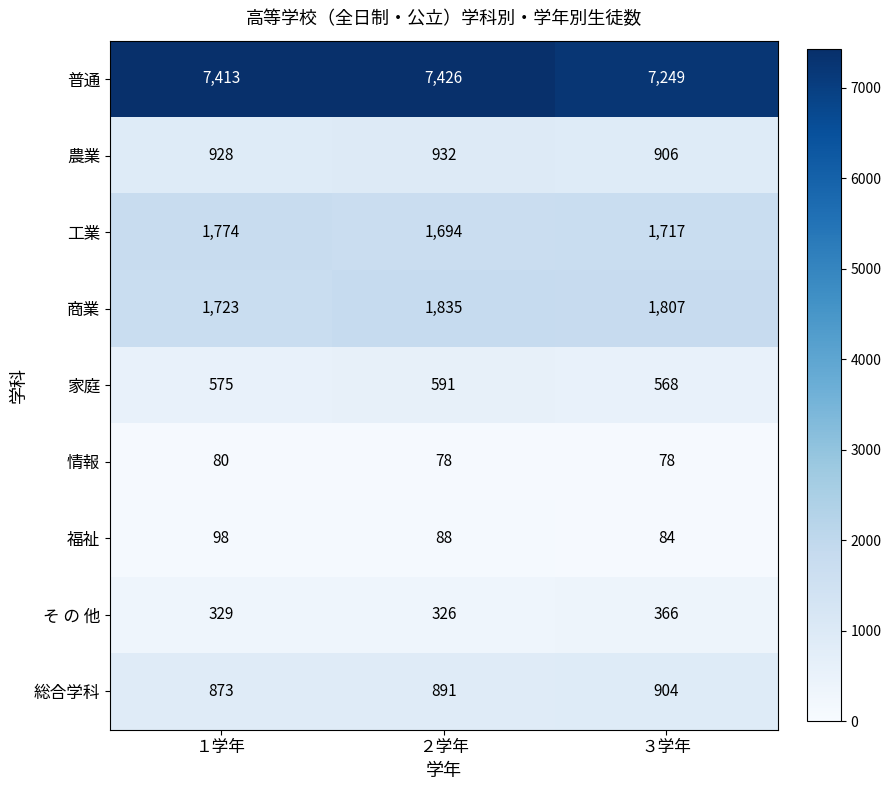

What is the difference between the maximum and second lowest values in the そ の 他 series?

37